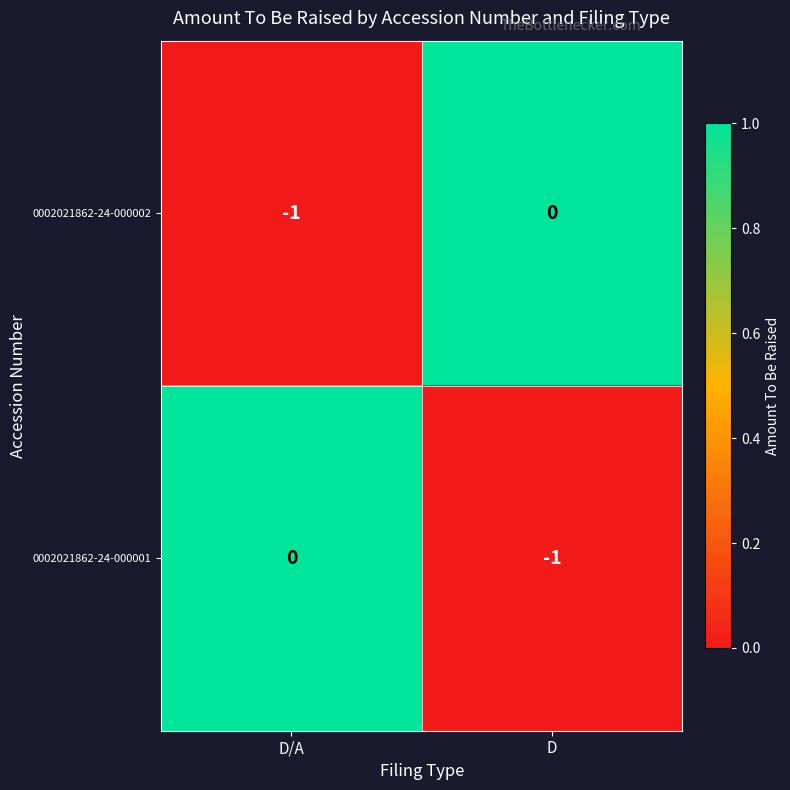

Where is 0002021862-24-000001 nearest to the value 0?

D/A